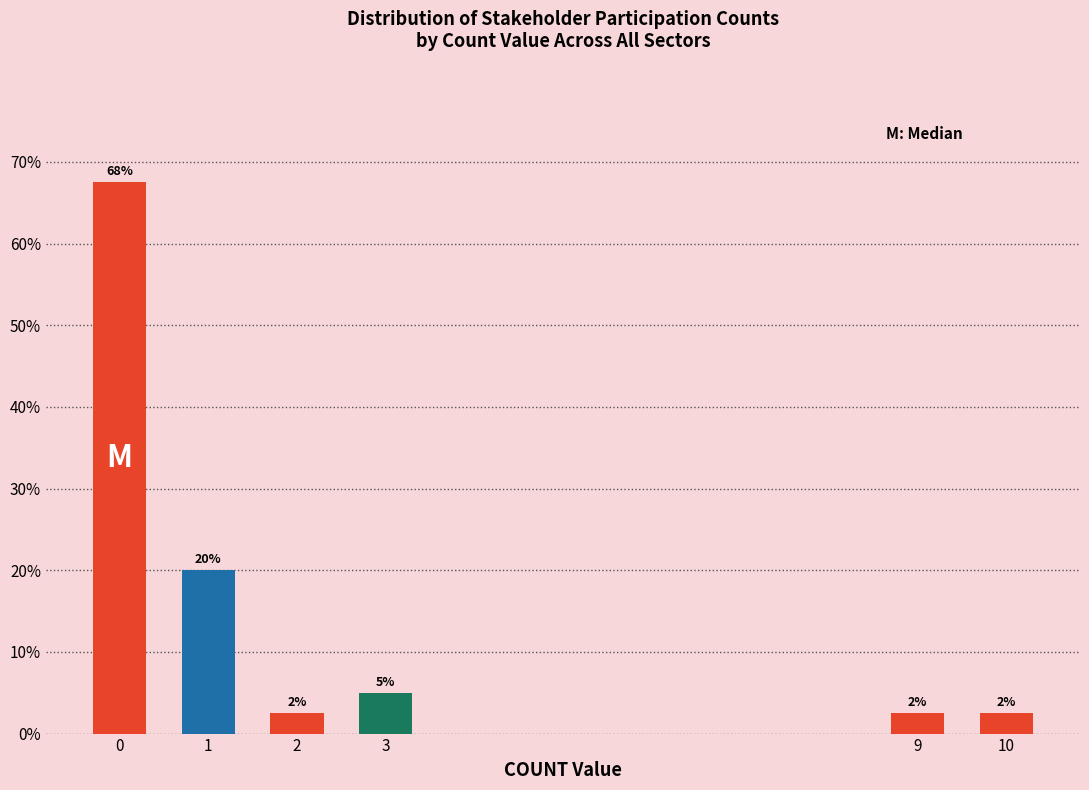

Does the chart contain any negative values?

No